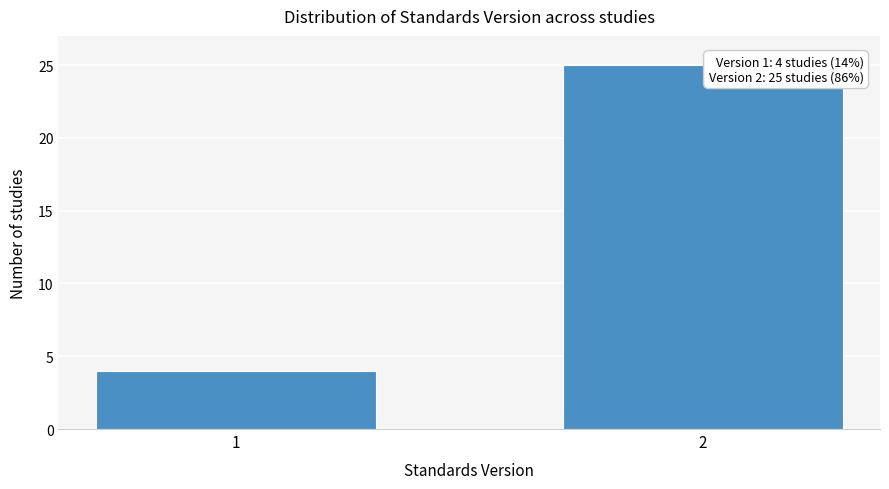

Reading left to right, transcribe all the data shown in this chart.

4	25